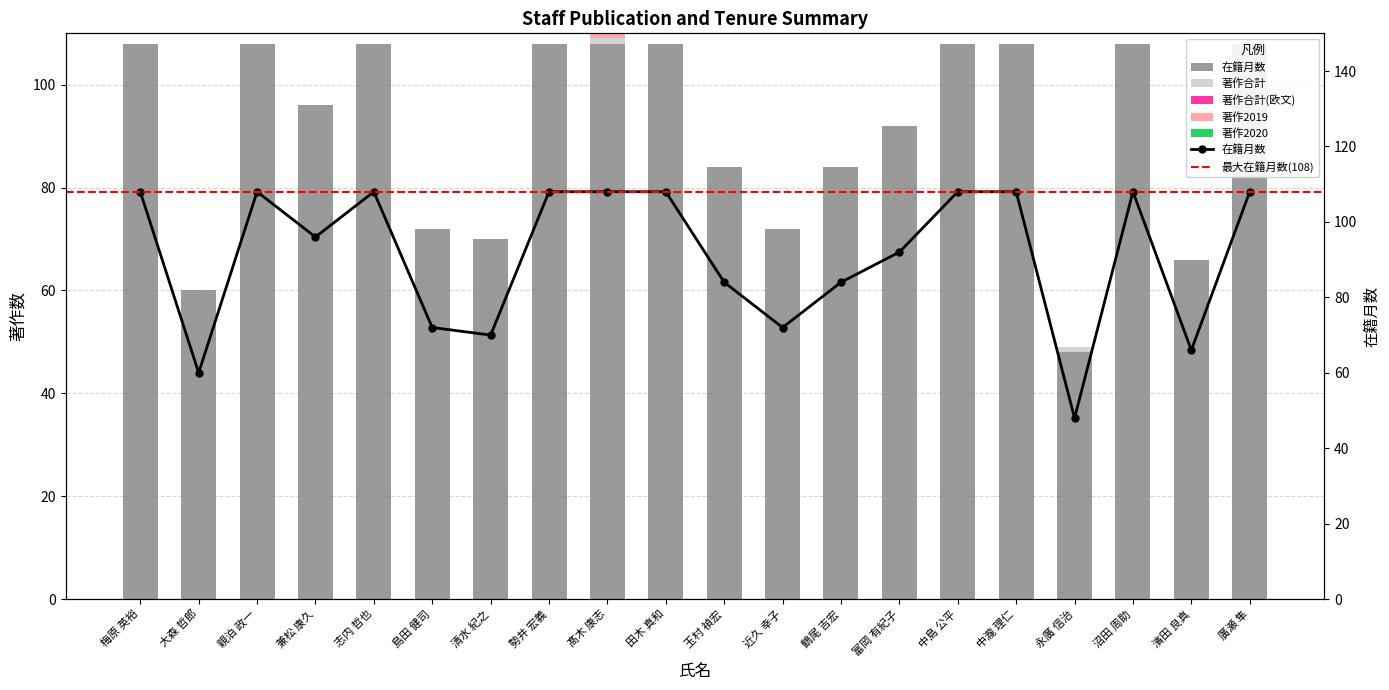

List the labels in order of 著作2019 value, smallest first.

梅原 英裕, 大森 哲郎, 親泊 政一, 兼松 康久, 志内 哲也, 島田 健司, 清水 紀之, 勢井 宏義, 田木 真和, 玉村 禎宏, 近久 幸子, 鶴尾 吉宏, 富岡 有紀子, 中島 公平, 中瀧 理仁, 永廣 信治, 沼田 周助, 濱田 良真, 廣瀬 隼, 髙木 康志